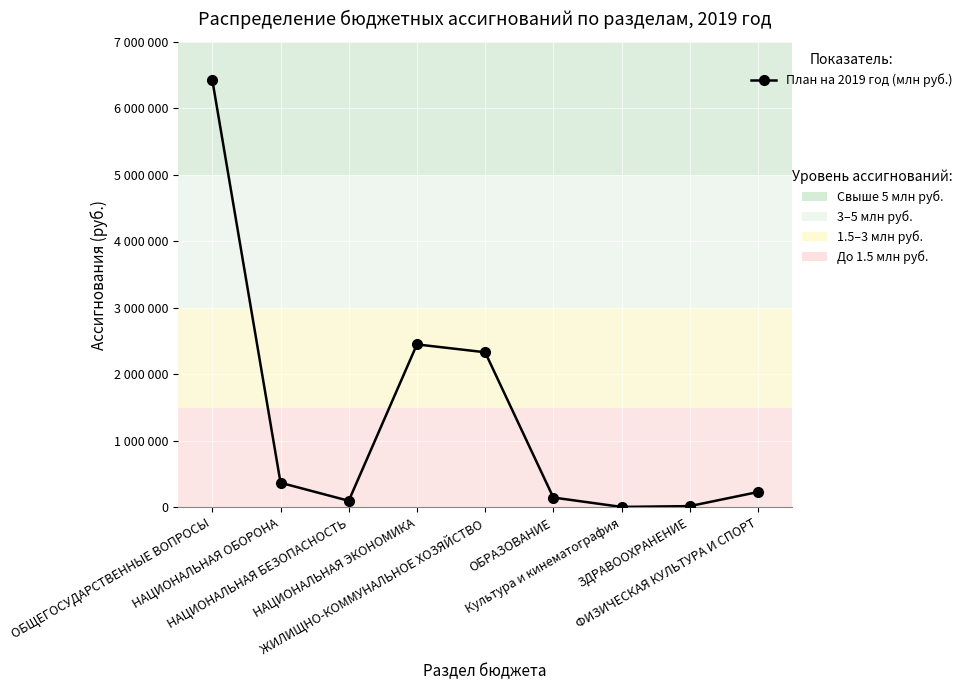

Rank the categories by value from lowest to highest.

Культура и кинематография, ЗДРАВООХРАНЕНИЕ, НАЦИОНАЛЬНАЯ БЕЗОПАСНОСТЬ, ОБРАЗОВАНИЕ, ФИЗИЧЕСКАЯ КУЛЬТУРА И СПОРТ, НАЦИОНАЛЬНАЯ ОБОРОНА, ЖИЛИЩНО-КОММУНАЛЬНОЕ ХОЗЯЙСТВО, НАЦИОНАЛЬНАЯ ЭКОНОМИКА, ОБЩЕГОСУДАРСТВЕННЫЕ ВОПРОСЫ